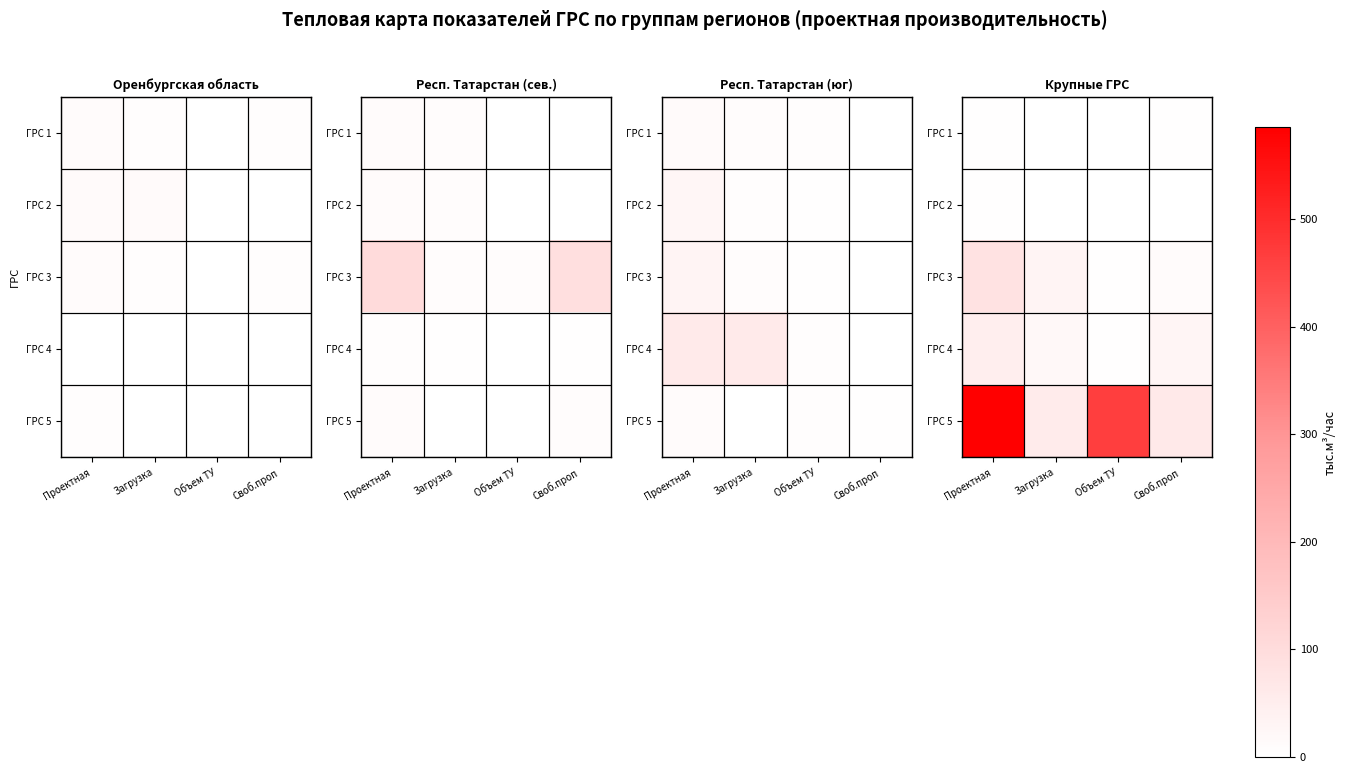

At which category is the sum across all series the highest?

Проектная